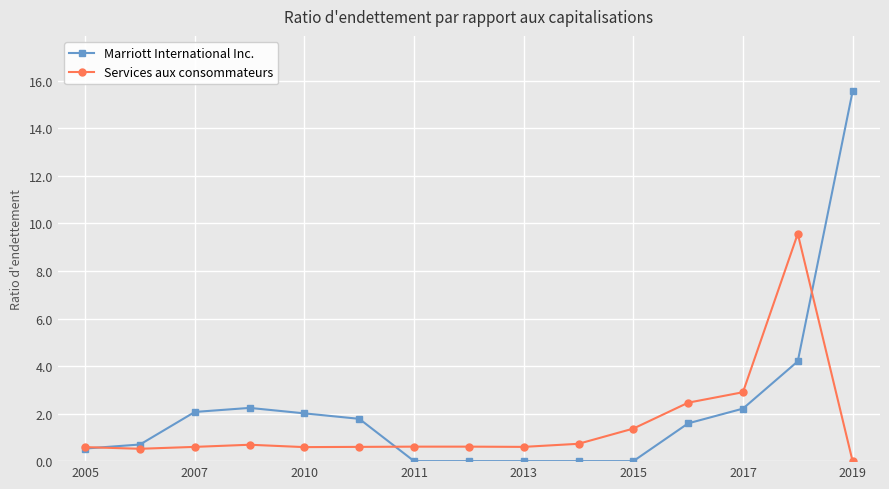

What is the value of the Services aux consommateurs point at the 5th from the left?

0.6